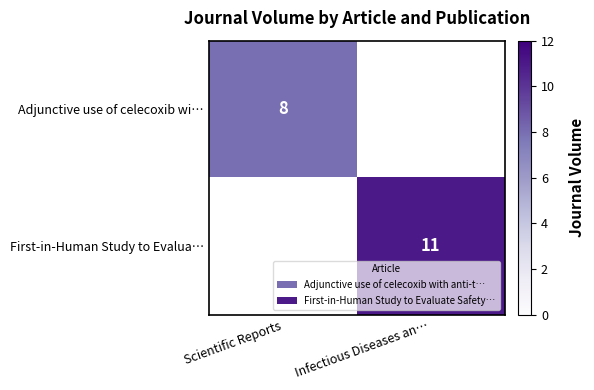

Is it true that Adjunctive use of celecoxib wi… equals 8 at Scientific Reports?

True